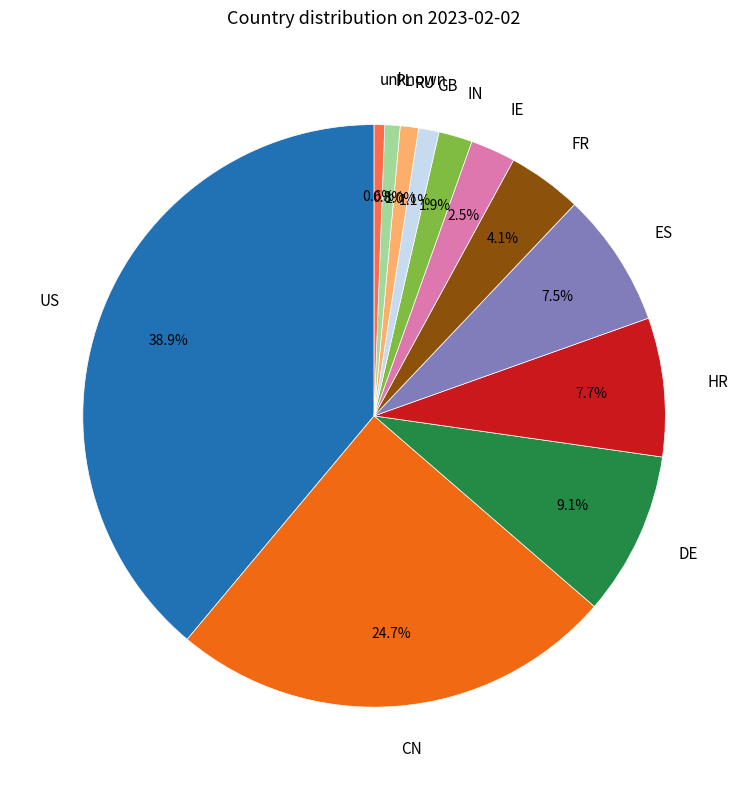

Is there any slice that represents more than half of the pie?

No